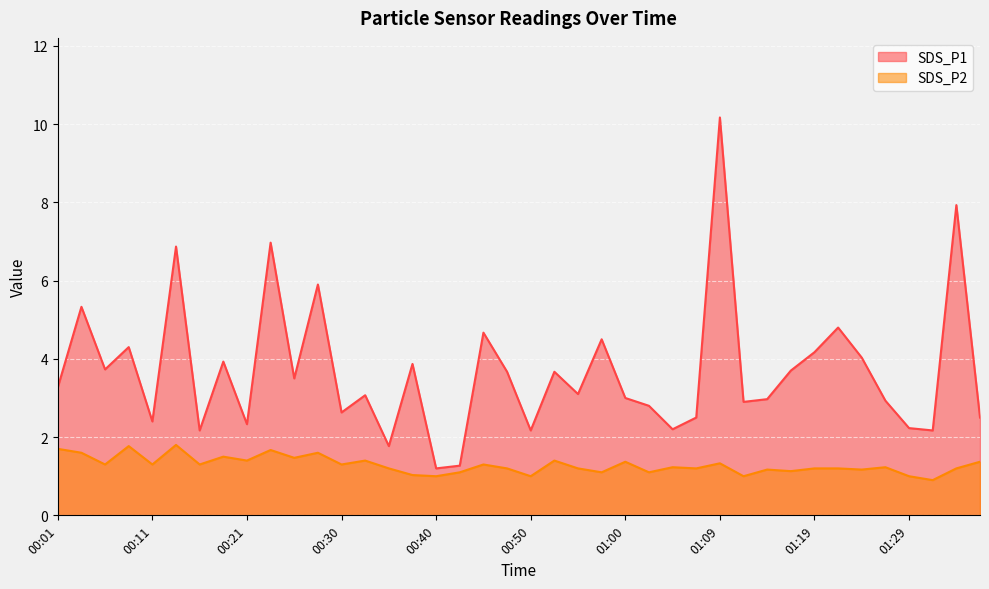

The value of SDS_P2 at 00:40 is 1.0. True or false?

True